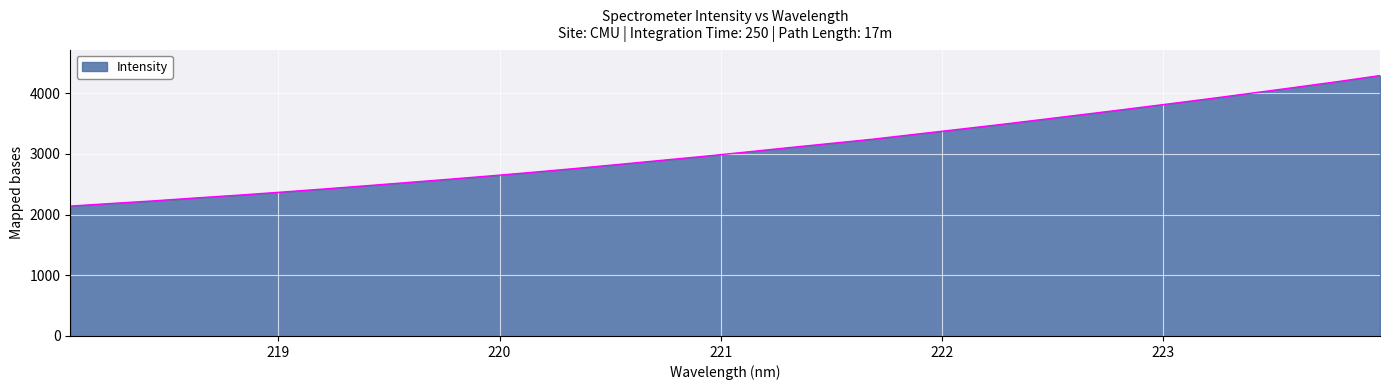

What is the smallest value displayed?

2139.3